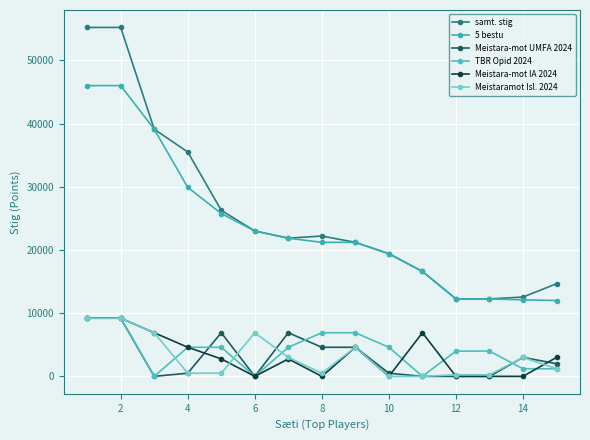

How many data points in Meistara-mot UMFA 2024 are less than 2000?

7